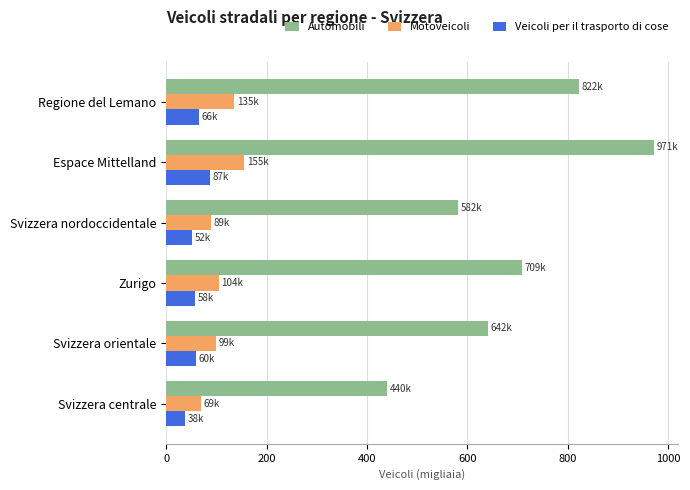

Which category has the lowest value across all series?

Svizzera centrale